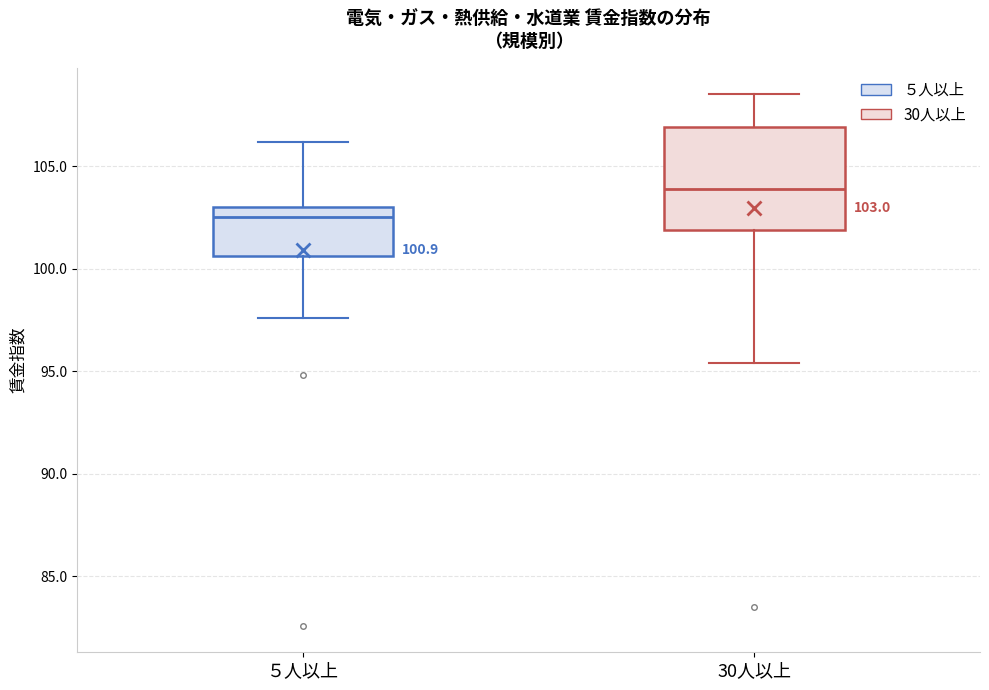

Which box's median line is the lowest?

５人以上